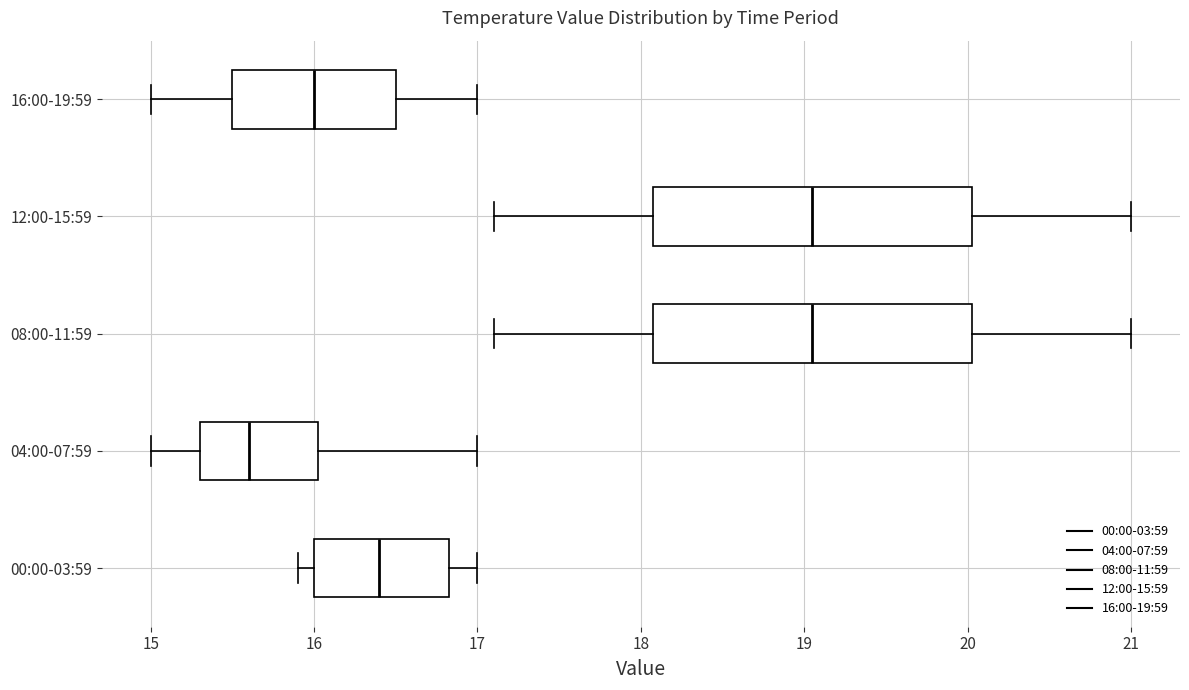

Reading bottom to top, transcribe this box plot: for each box, give where its median line is, the range the box spans, and where its two whiskers end, as read against the x-axis. The values are not printed on the chart, so give them approximately, as read against the axis.

00:00-03:59: median 16.4, box 16.0 to 16.8, whiskers 15.9 to 17.0
04:00-07:59: median 15.6, box 15.3 to 16.0, whiskers 15.0 to 17.0
08:00-11:59: median 19.1, box 18.1 to 20.0, whiskers 17.1 to 21.0
12:00-15:59: median 19.1, box 18.1 to 20.0, whiskers 17.1 to 21.0
16:00-19:59: median 16.0, box 15.5 to 16.5, whiskers 15.0 to 17.0